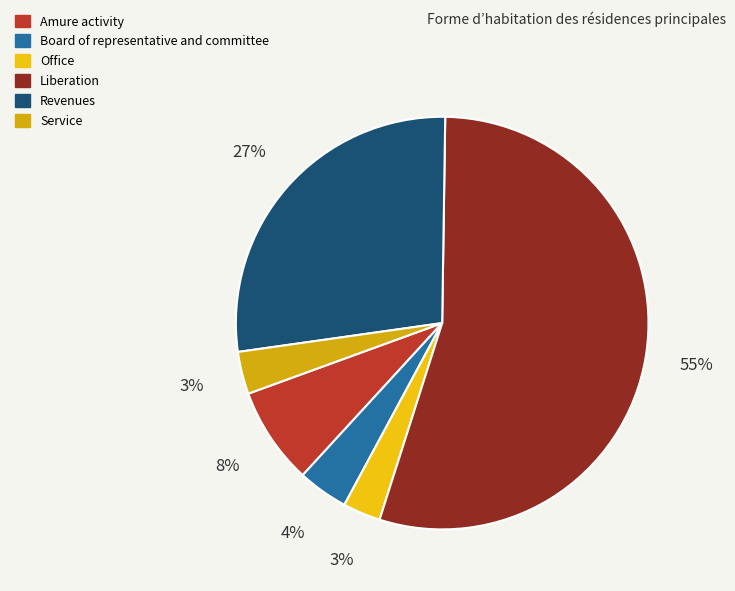

Rank the categories by value from highest to lowest.

Liberation, Revenues, Amure activity, Board of representative and committee, Service, Office